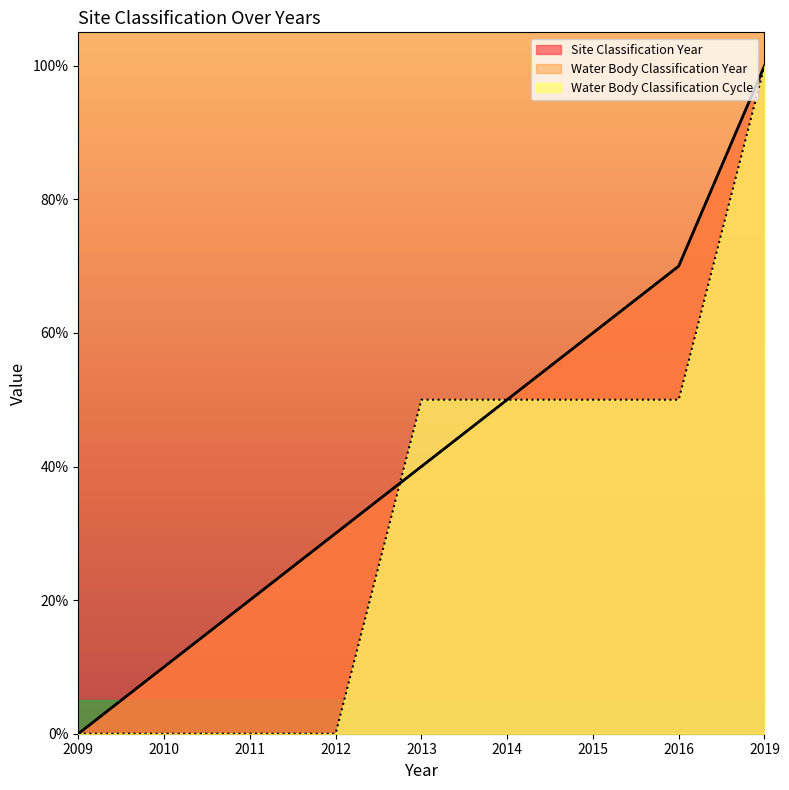

Which series has the widest spread of values?

Site Classification Year